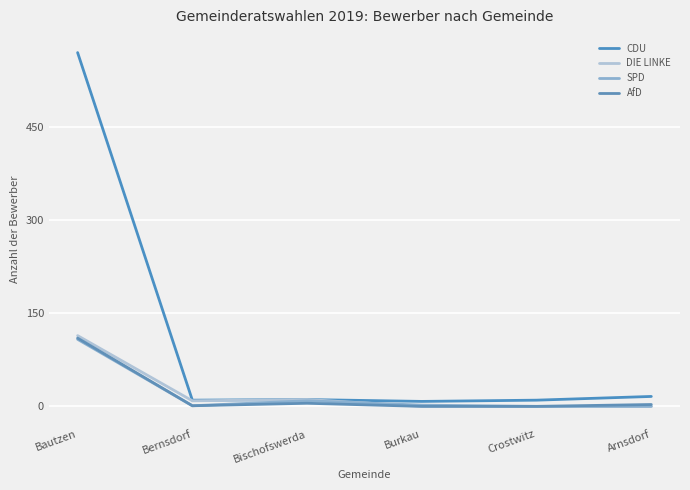

What position from the right is Crostwitz?

2